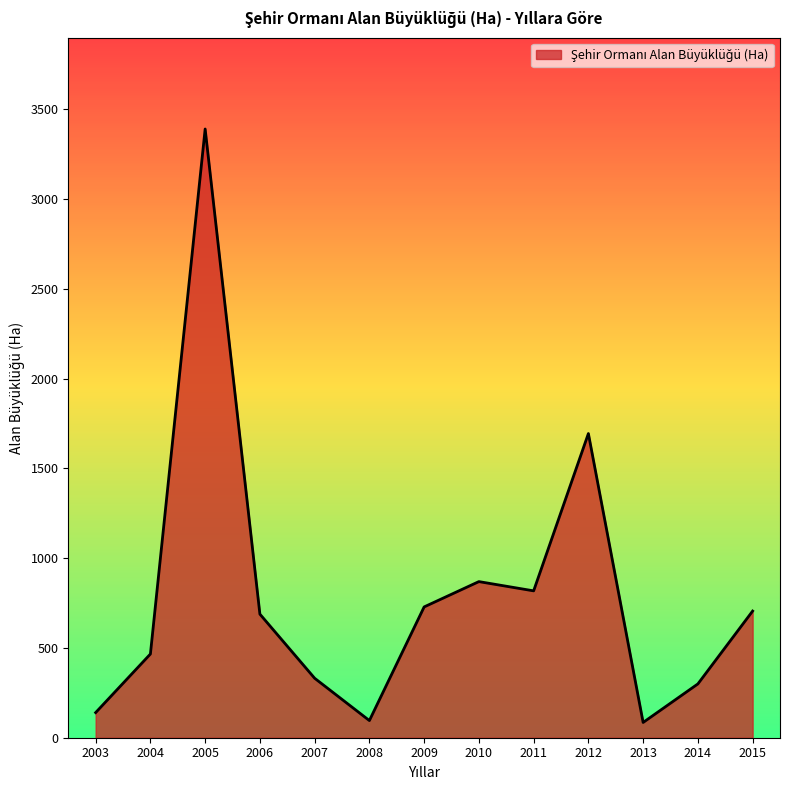

What is the difference between the maximum and minimum values?

3306.1